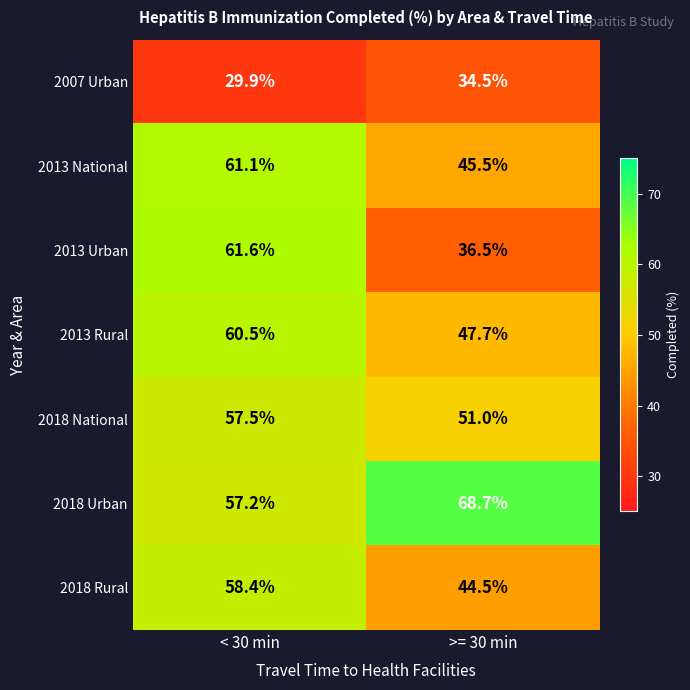

Where is 2018 Urban nearest to the value 62?

< 30 min